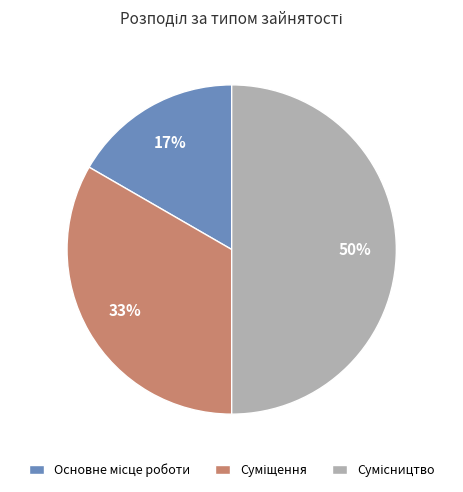

To the nearest percent, what is the difference between the largest and smallest slice percentages?

33%